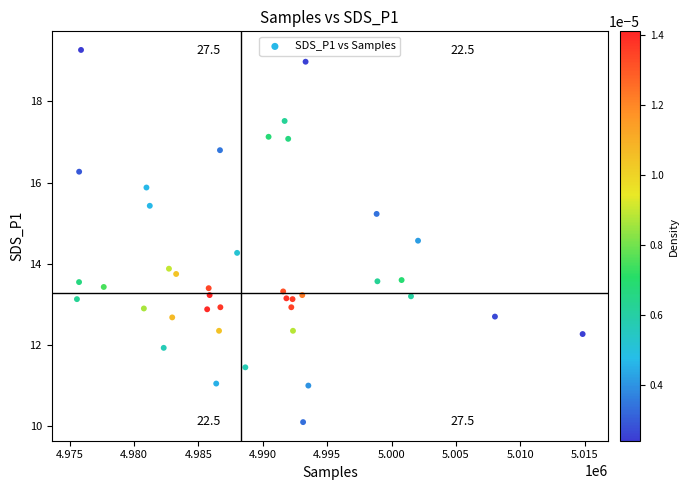

What Y value in the scatter plot is closest to 14?

13.9